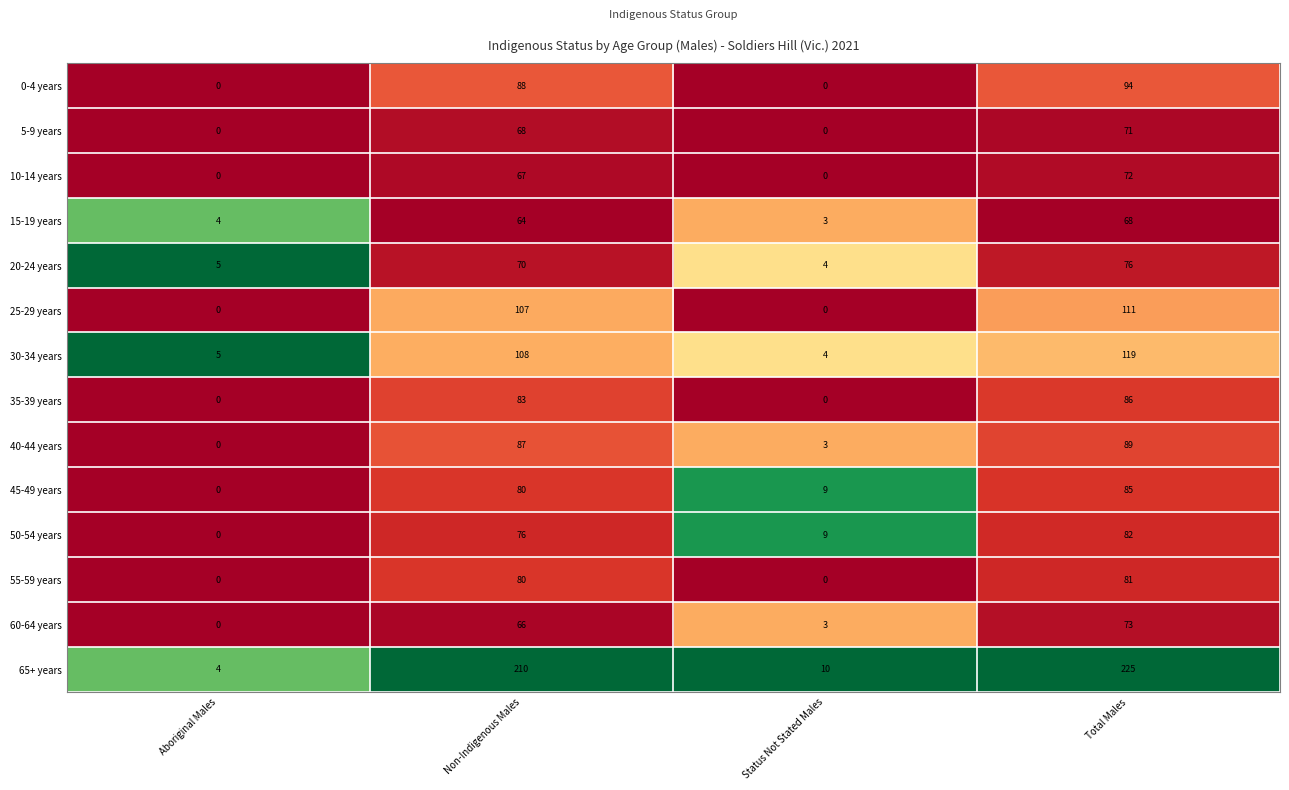

What value does the 45-49 years series have at Total Males?

85